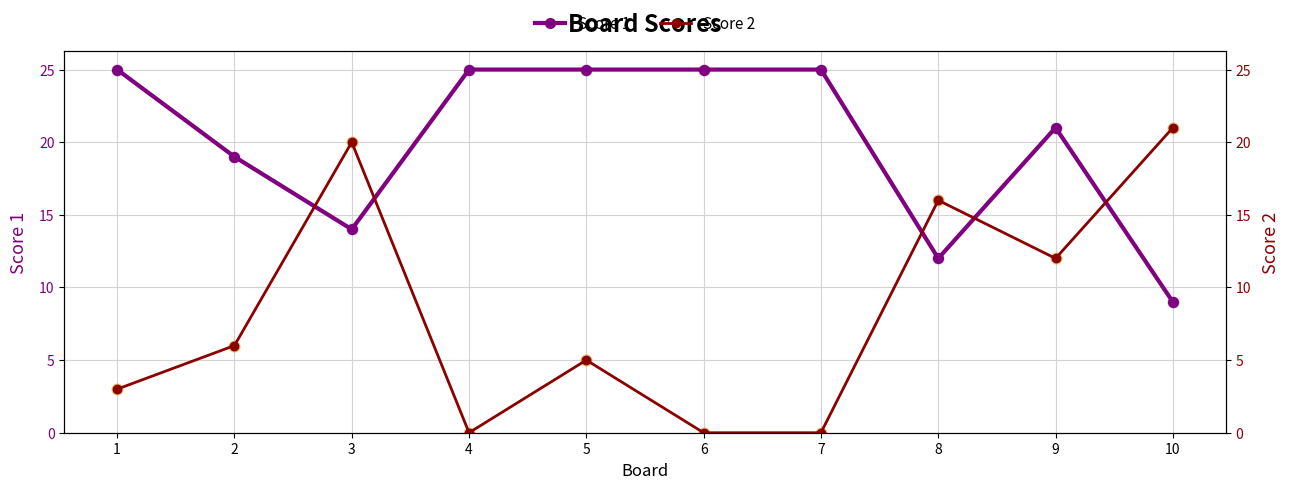

What is the total value across all series at 9?

33